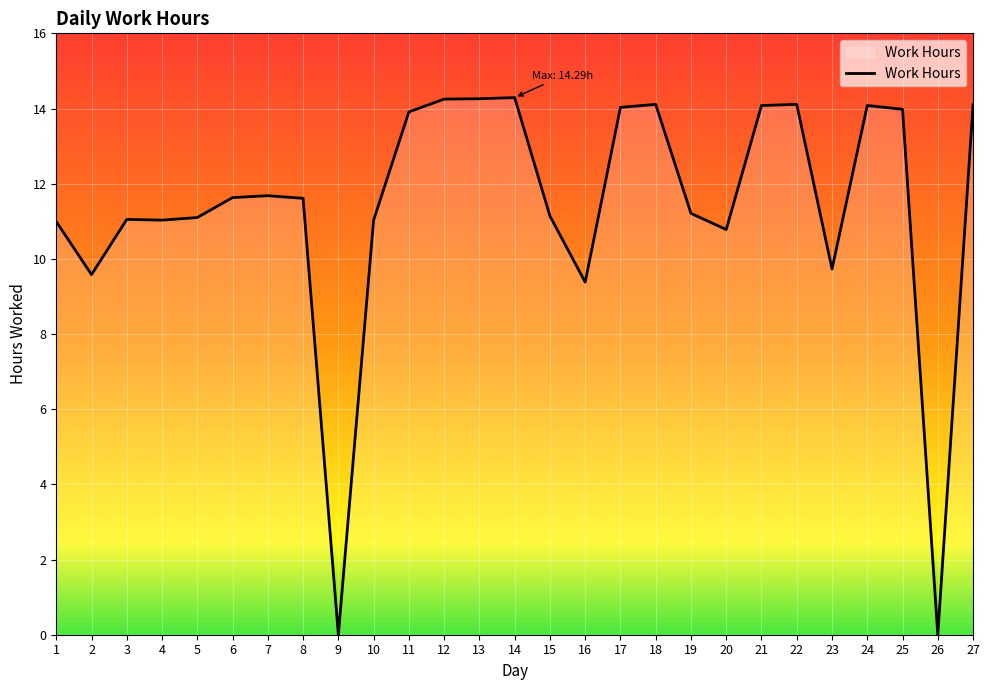

Approximately how many times larger is the value at 13 compared to 4?

1.3